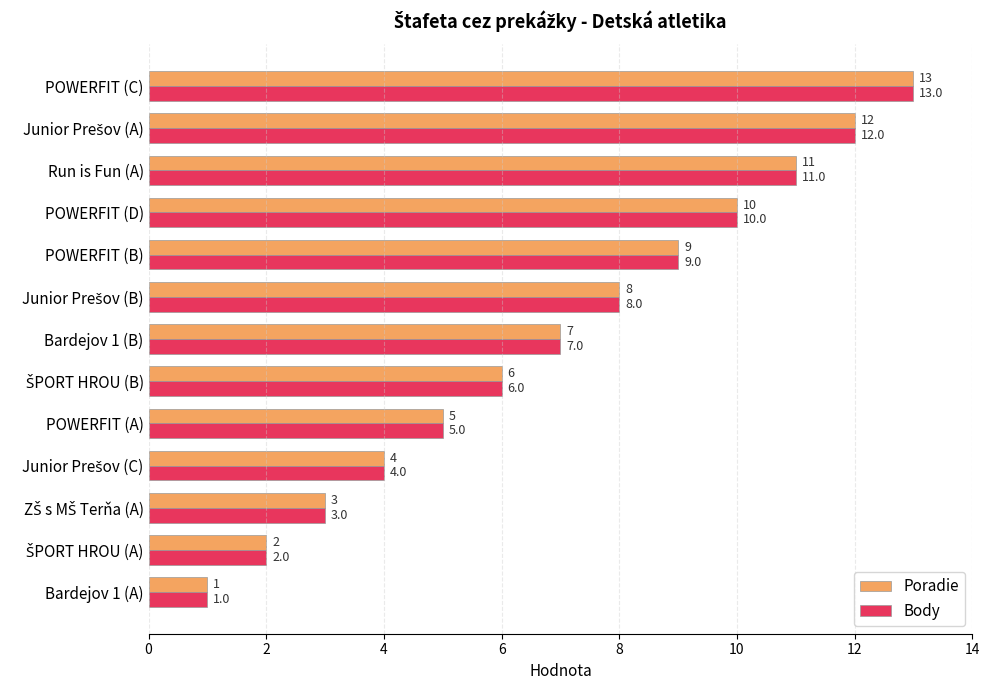

What is the sum of all Body values?

91